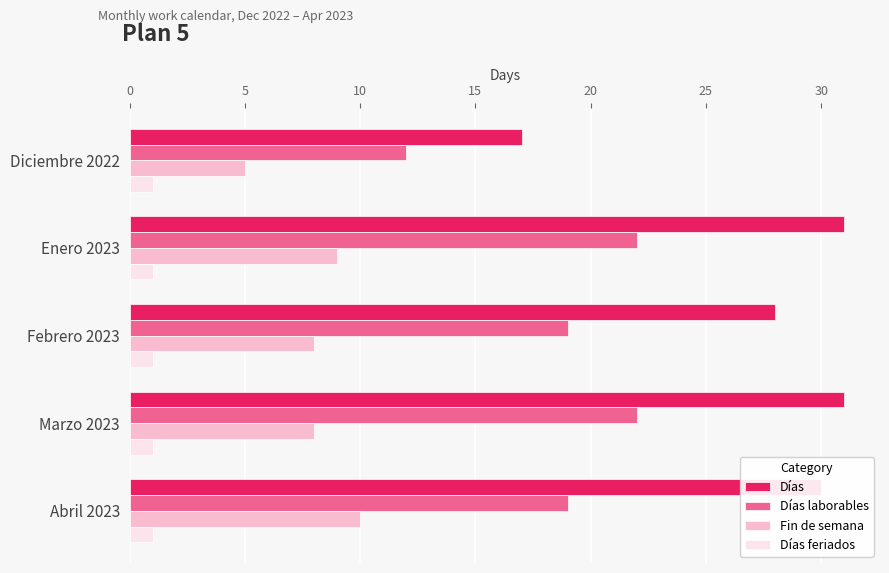

The Días laborables series shows 19 at Febrero 2023. True or false?

True